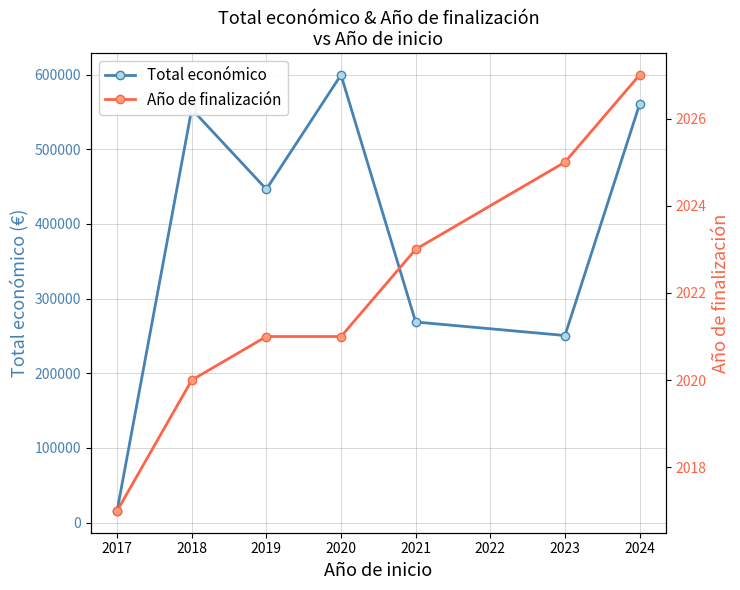

What is the value of the Total económico point at the 4th from the left?

599636.0